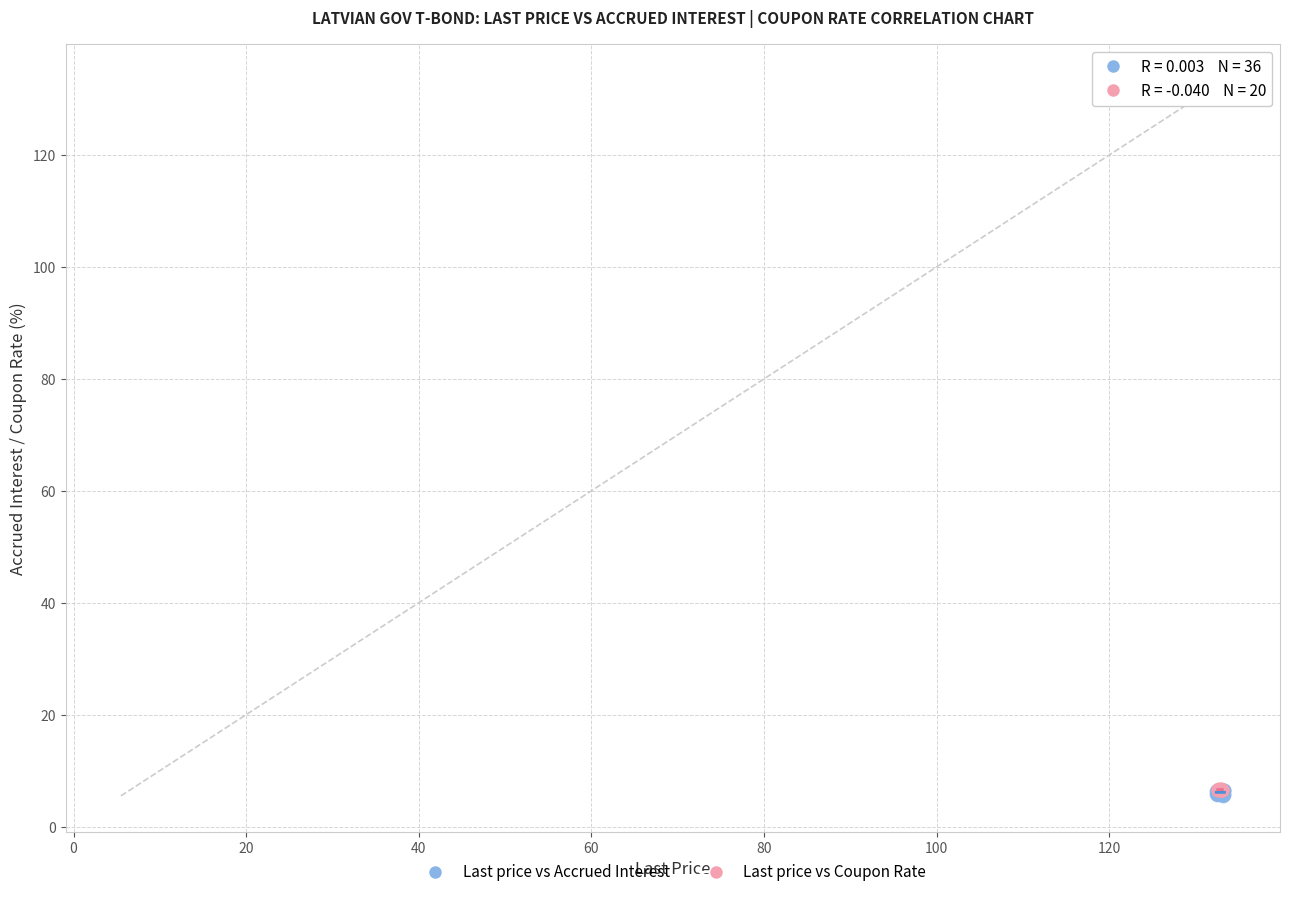

What are all the series names shown in the legend?

Last price vs Accrued Interest, Last price vs Coupon Rate